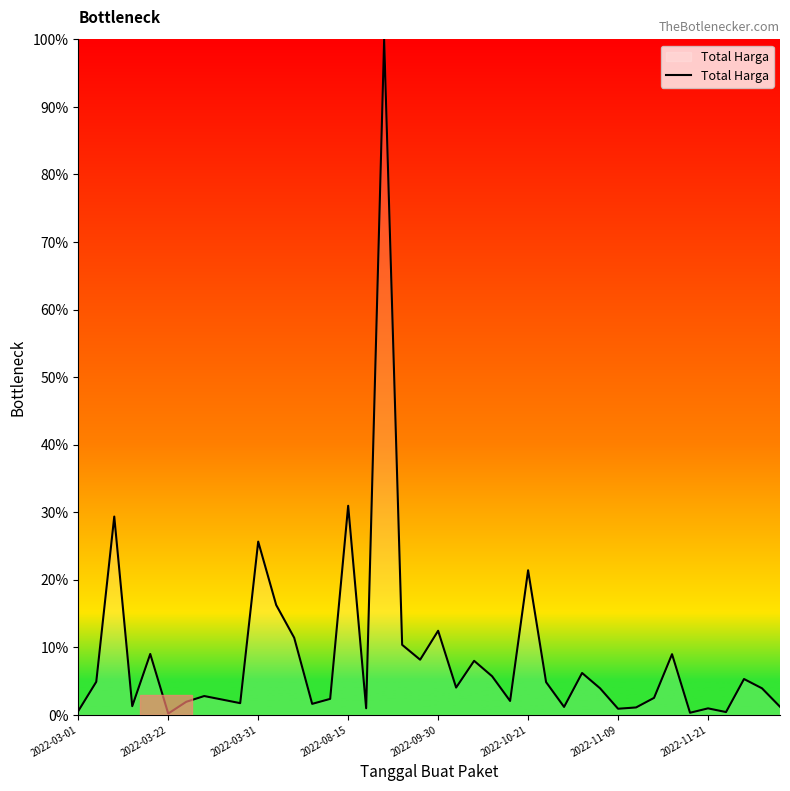

What is the difference between the maximum and minimum values?

99.8